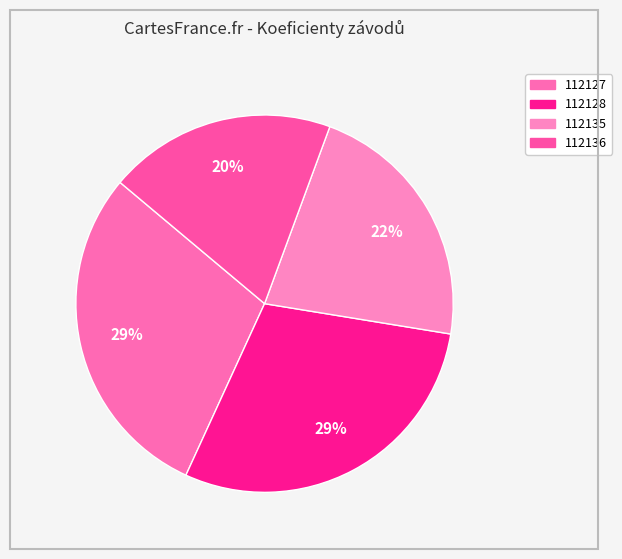

The 112127 slice represents 15% of the pie. True or false?

False